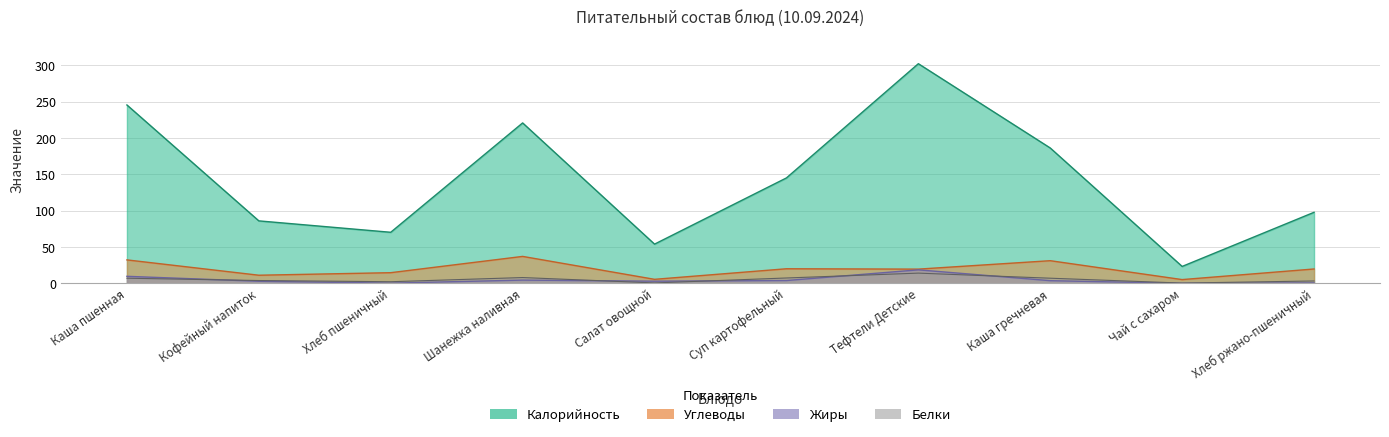

What are all the series names shown in the legend?

Калорийность, Белки, Жиры, Углеводы